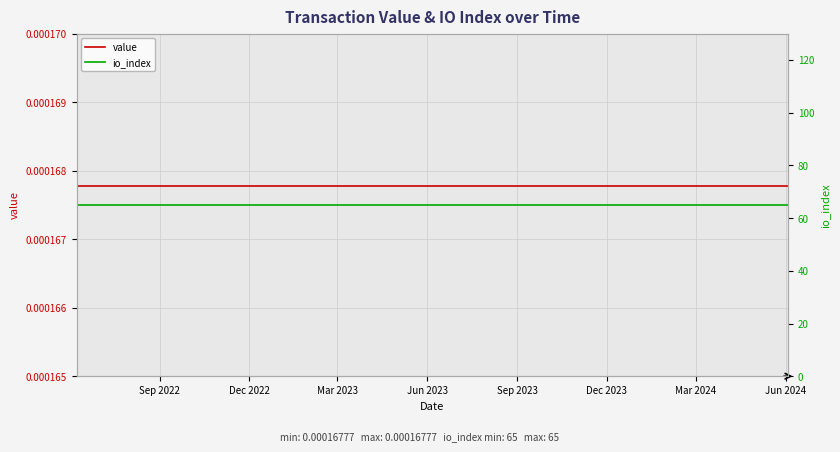

Which series has the largest range (max minus min)?

value